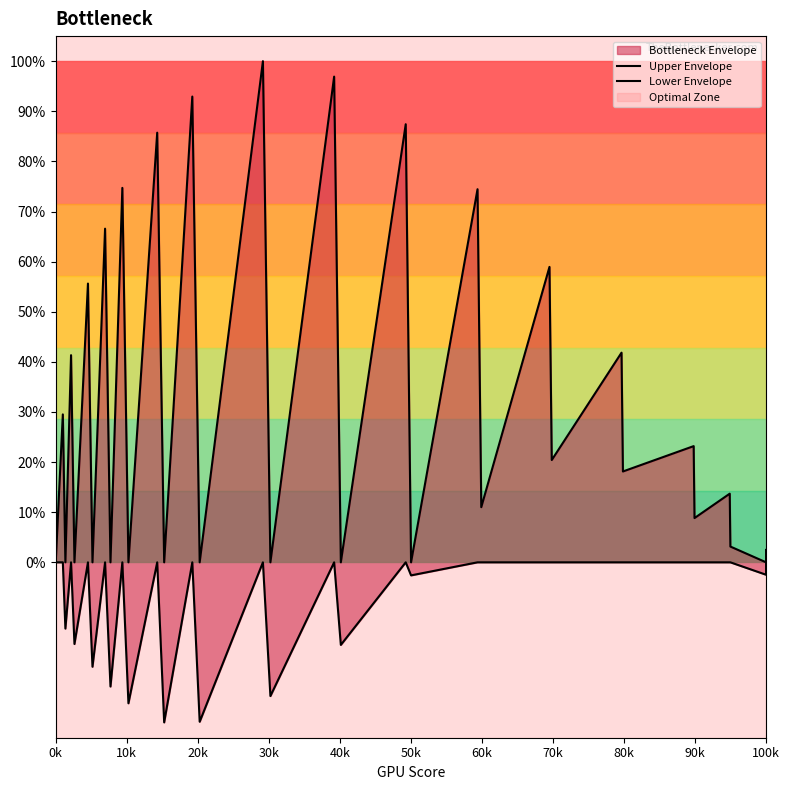

Reading left to right, extract all data points from this chart.

Upper Envelope: 0.0	0.3	0.0	0.4	0.0	0.6	0.0	0.7	0.0	0.7	0.0	0.9	0.0	0.9	0.0	1.0	0.0	1.0	0.0	0.9	0.0	0.7	0.1	0.6	0.2	0.4	0.2	0.2	0.1	0.1	0.0	0.0	0.0
Lower Envelope: 0.0	0.0	-0.1	0.0	-0.2	0.0	-0.2	0.0	-0.2	0.0	-0.3	0.0	-0.3	0.0	-0.3	0.0	-0.3	0.0	-0.2	0.0	-0.0	0.0	0.0	0.0	0.0	0.0	0.0	0.0	0.0	0.0	0.0	-0.0	0.0